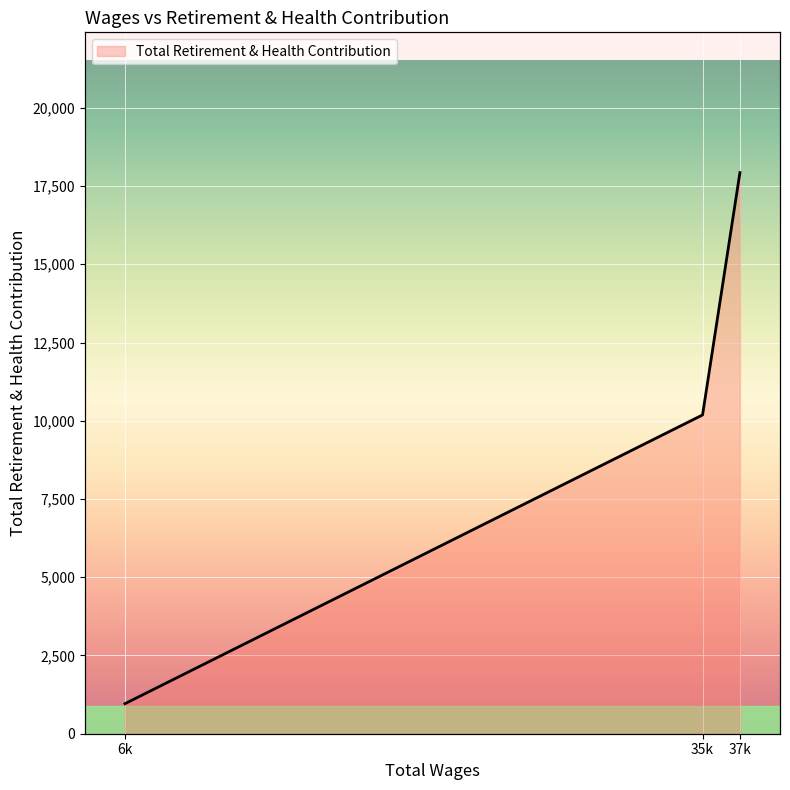

How many values exceed 10186?

1